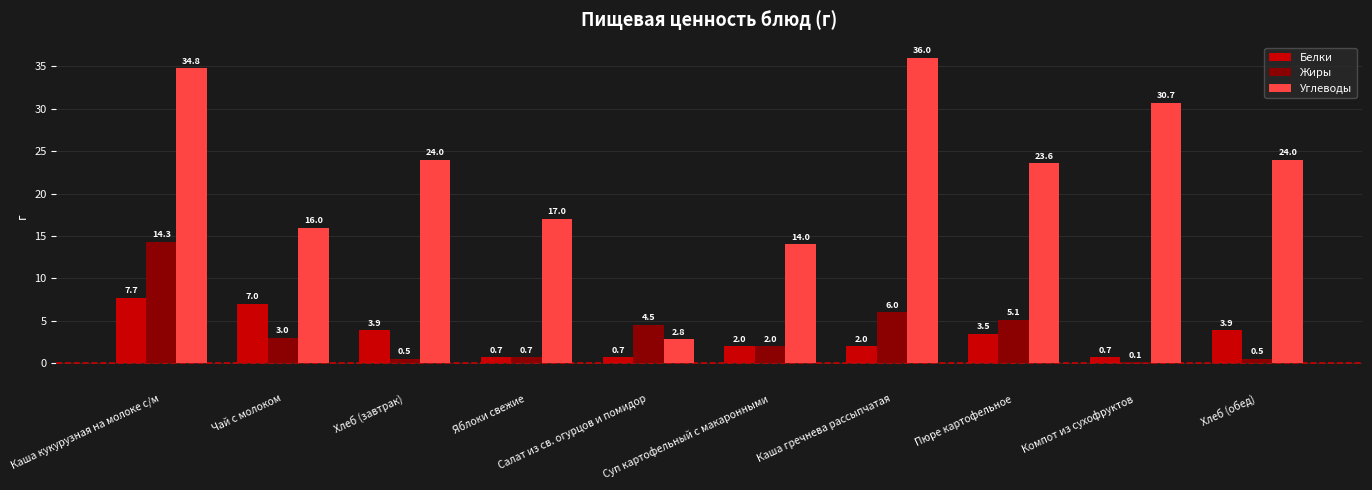

What is the total value across all series at Каша кукурузная на молоке с/м?

56.8